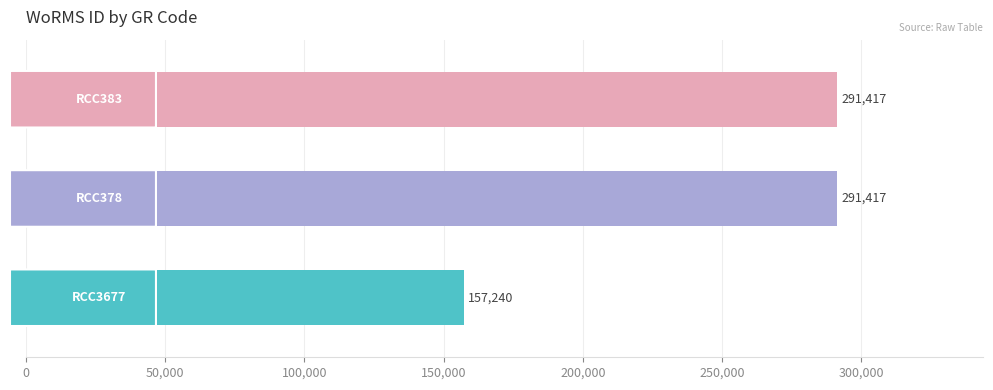

What is the greatest value displayed?

291417